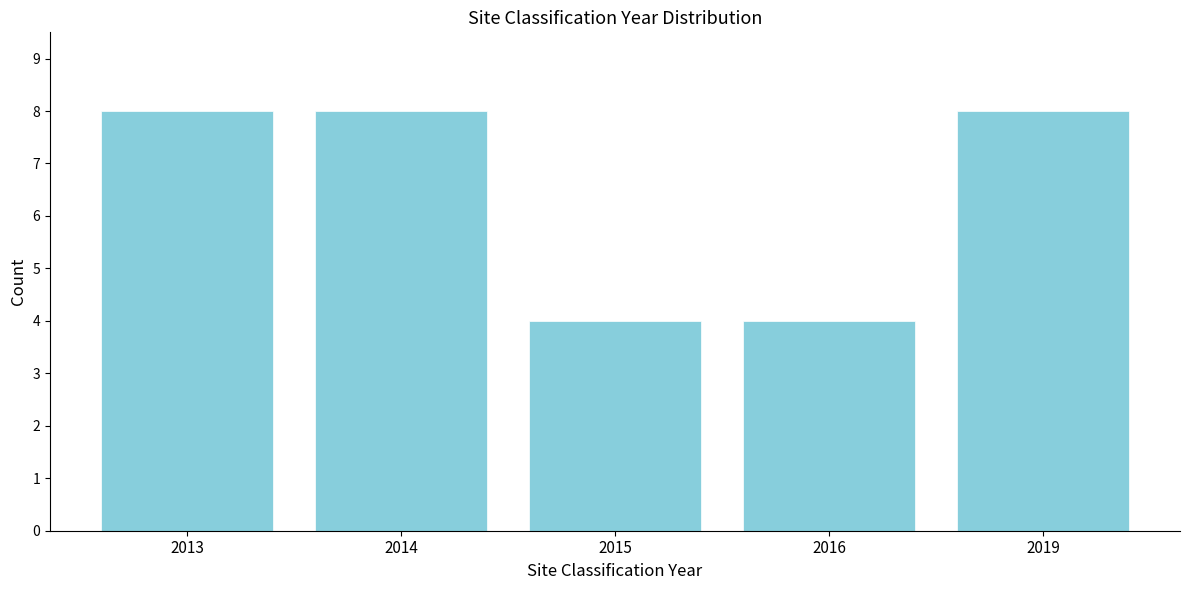

Reading right to left, what are all the values shown in this chart?

2019=8	2016=4	2015=4	2014=8	2013=8